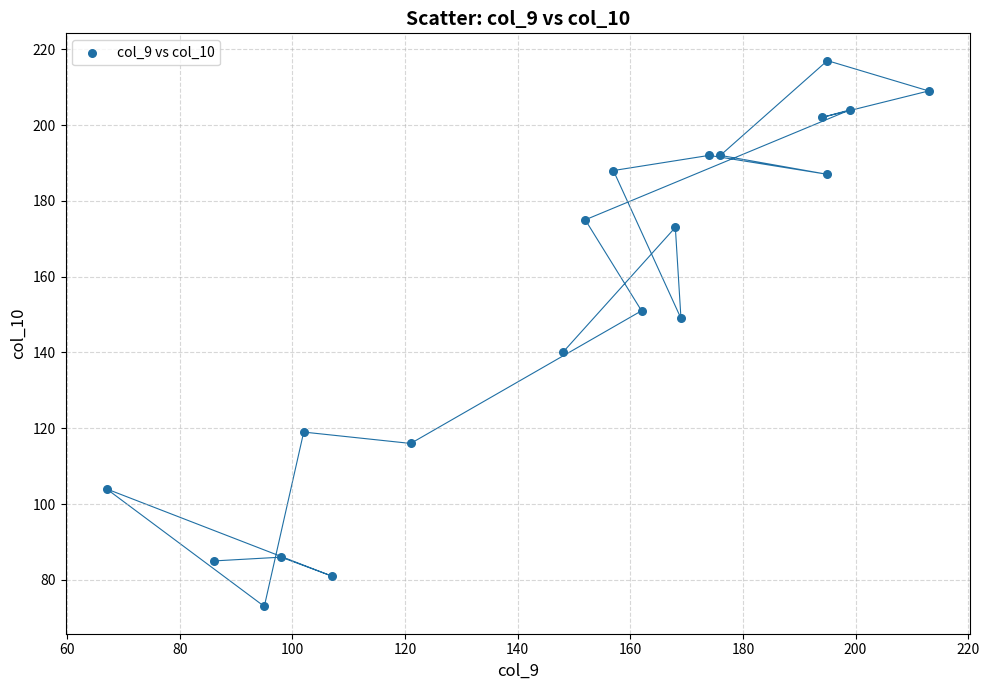

What is the range of X values (max minus min)?

146